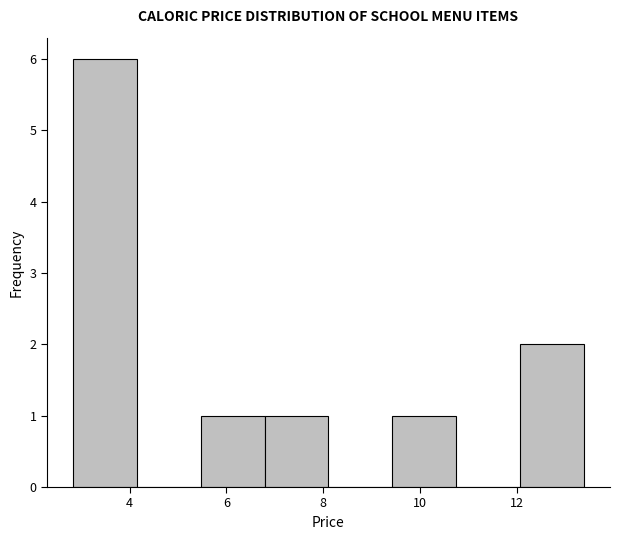

Reading left to right, transcribe this chart: for each bar, give the range it covers on the x-axis and its height. Neither the bar edges nor the heights are printed on the chart, so give them approximately, as read against the axes.

2.8 to 4.2: 6
4.2 to 5.4: 0
5.4 to 6.8: 1
6.8 to 8.2: 1
8.2 to 9.4: 0
9.4 to 10.8: 1
10.8 to 12.0: 0
12.0 to 13.4: 2